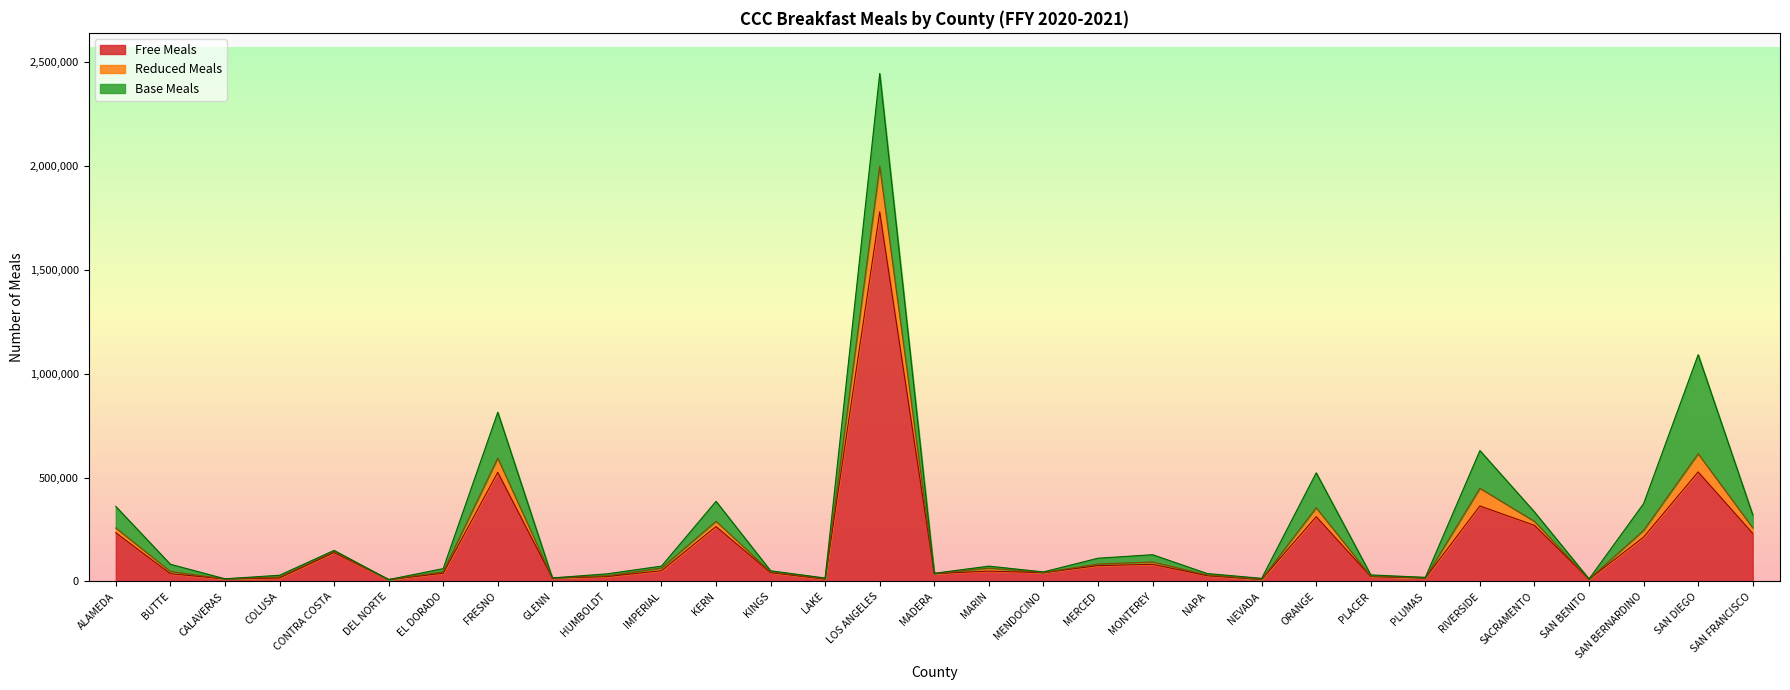

True or false: Reduced Meals and Free Meals intersect in this chart.

False